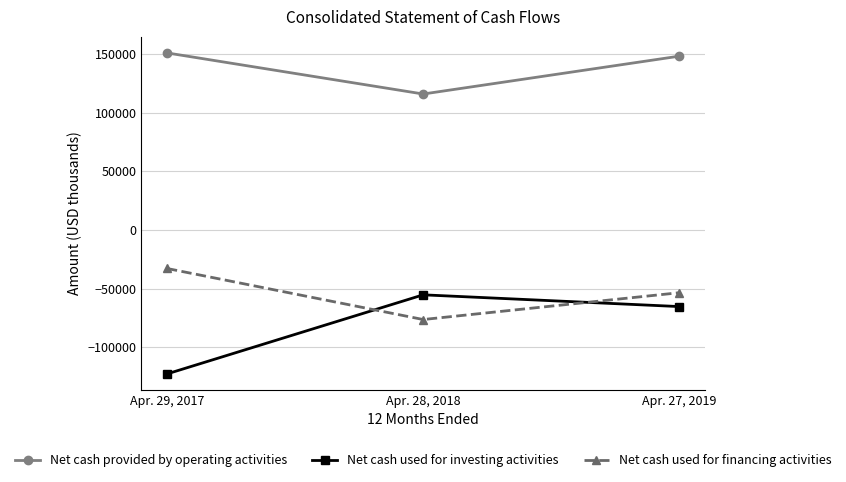

Which series has the largest total across all categories?

Net cash provided by operating activities